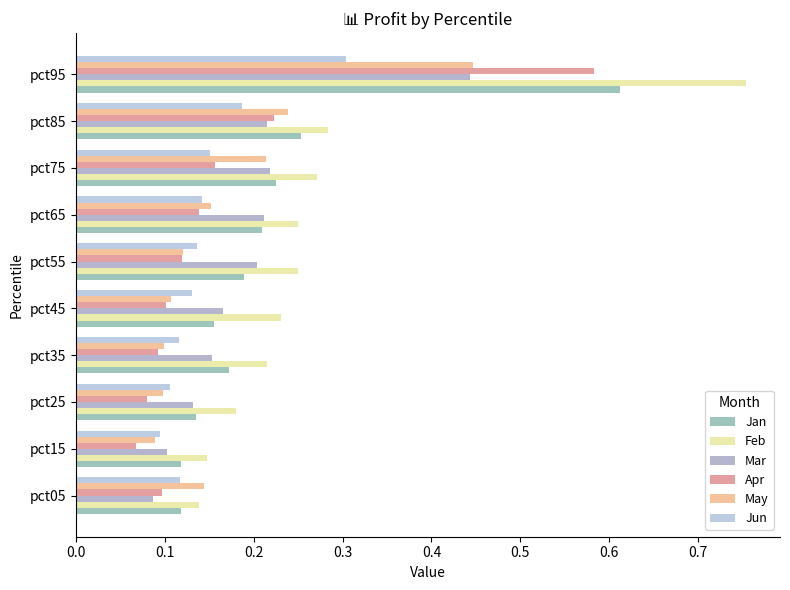

What is the difference between the maximum and second lowest values in the Jan series?

0.5